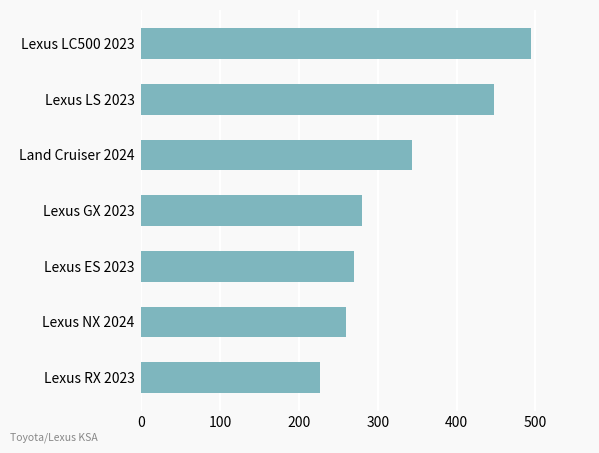

Where is the data nearest to the value 359?

Land Cruiser 2024